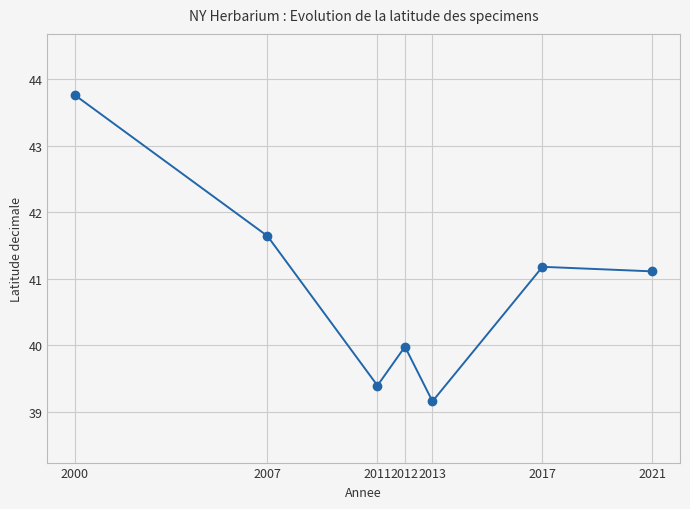

Reading left to right, what are all the values shown in this chart?

43.8	41.6	39.4	40.0	39.2	41.2	41.1